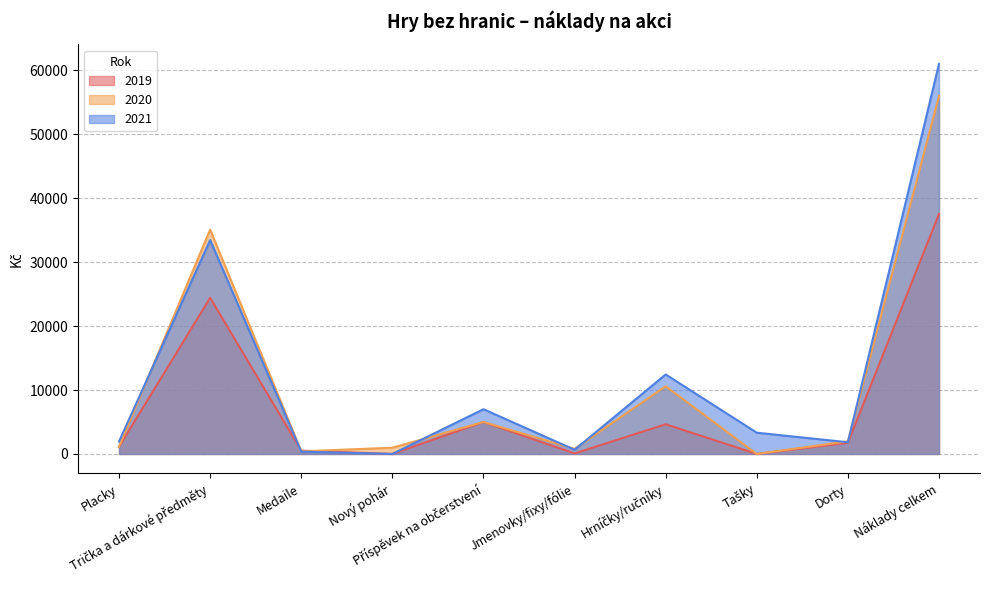

What value does the 2020 series have at Placky?

1124.0